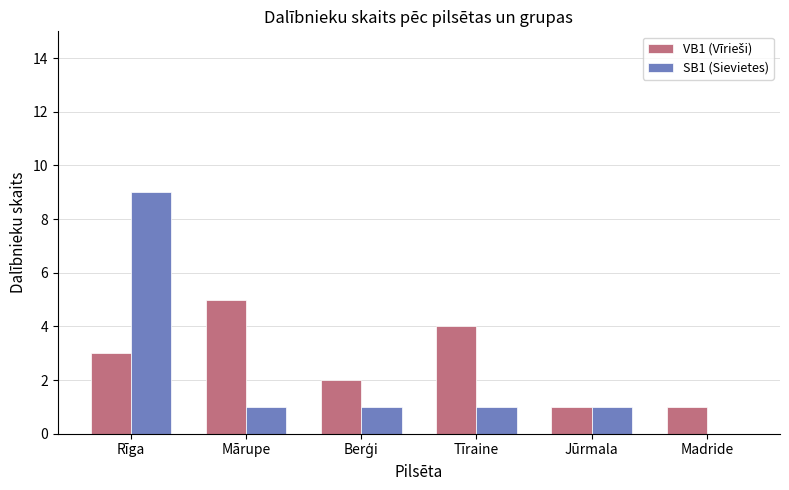

Where does the SB1 (Sievietes) series first go above 1?

Rīga